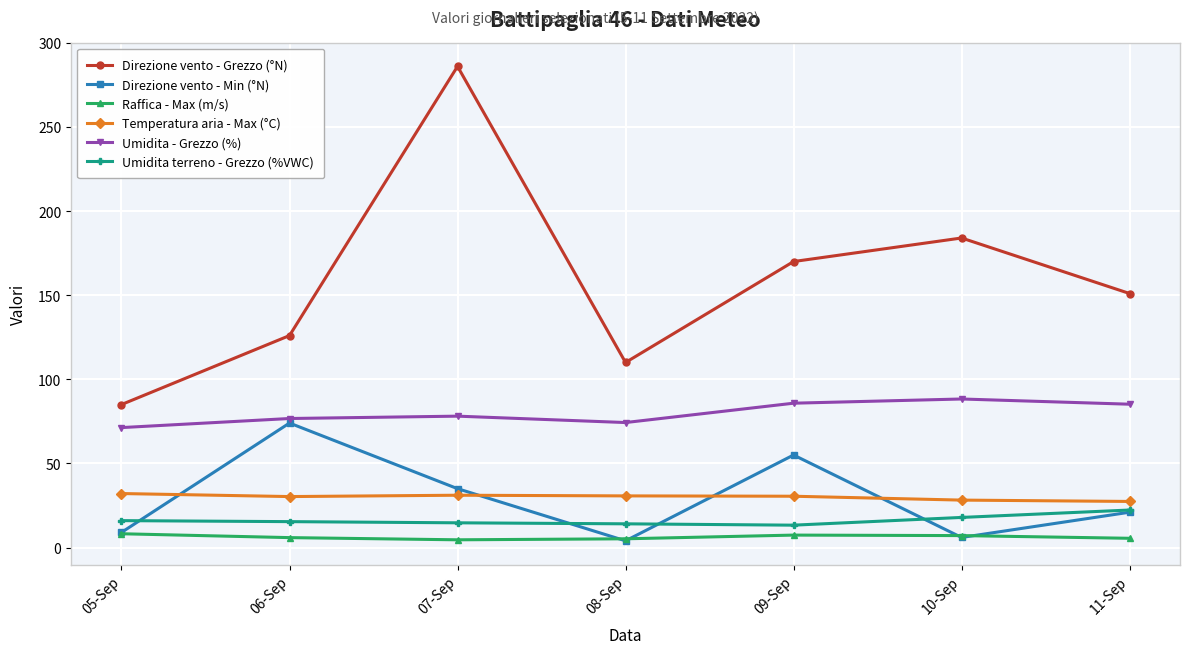

List the series in order of their peak value, highest first.

Direzione vento - Grezzo (°N), Umidita - Grezzo (%), Direzione vento - Min (°N), Temperatura aria - Max (°C), Umidita terreno - Grezzo (%VWC), Raffica - Max (m/s)